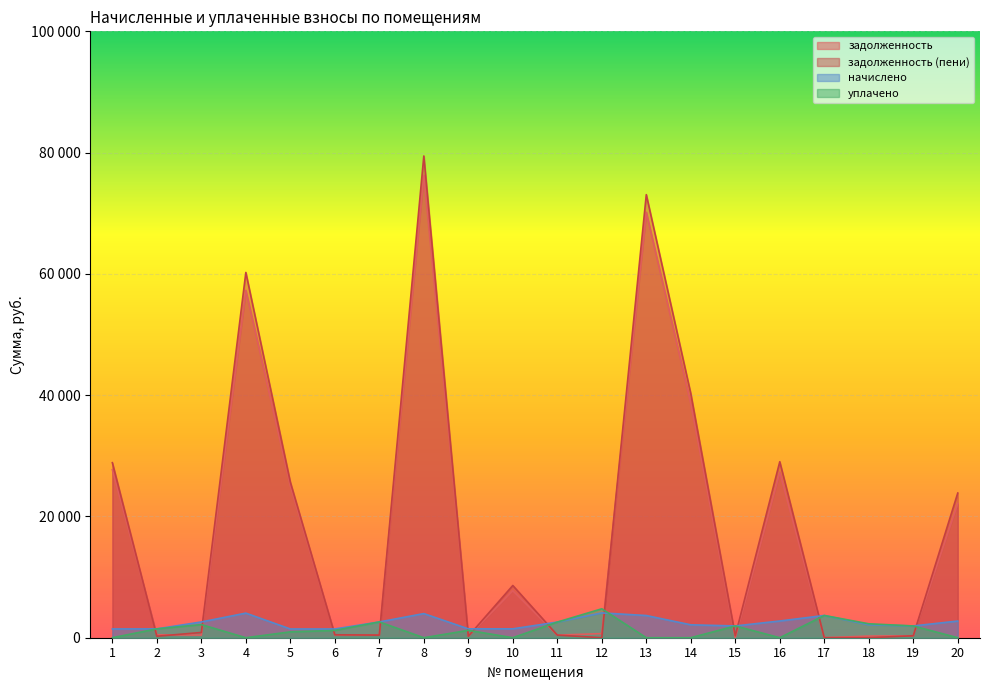

What is the total value across all series at 12?

9541.4